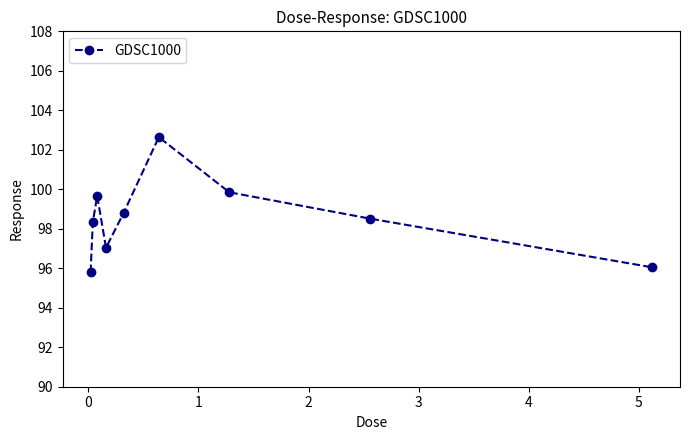

How many lines are shown in the chart?

1